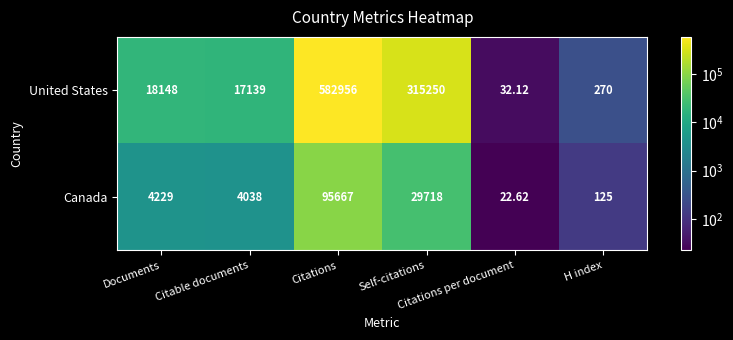

At Citable documents, list the series in order from largest to smallest.

United States, Canada